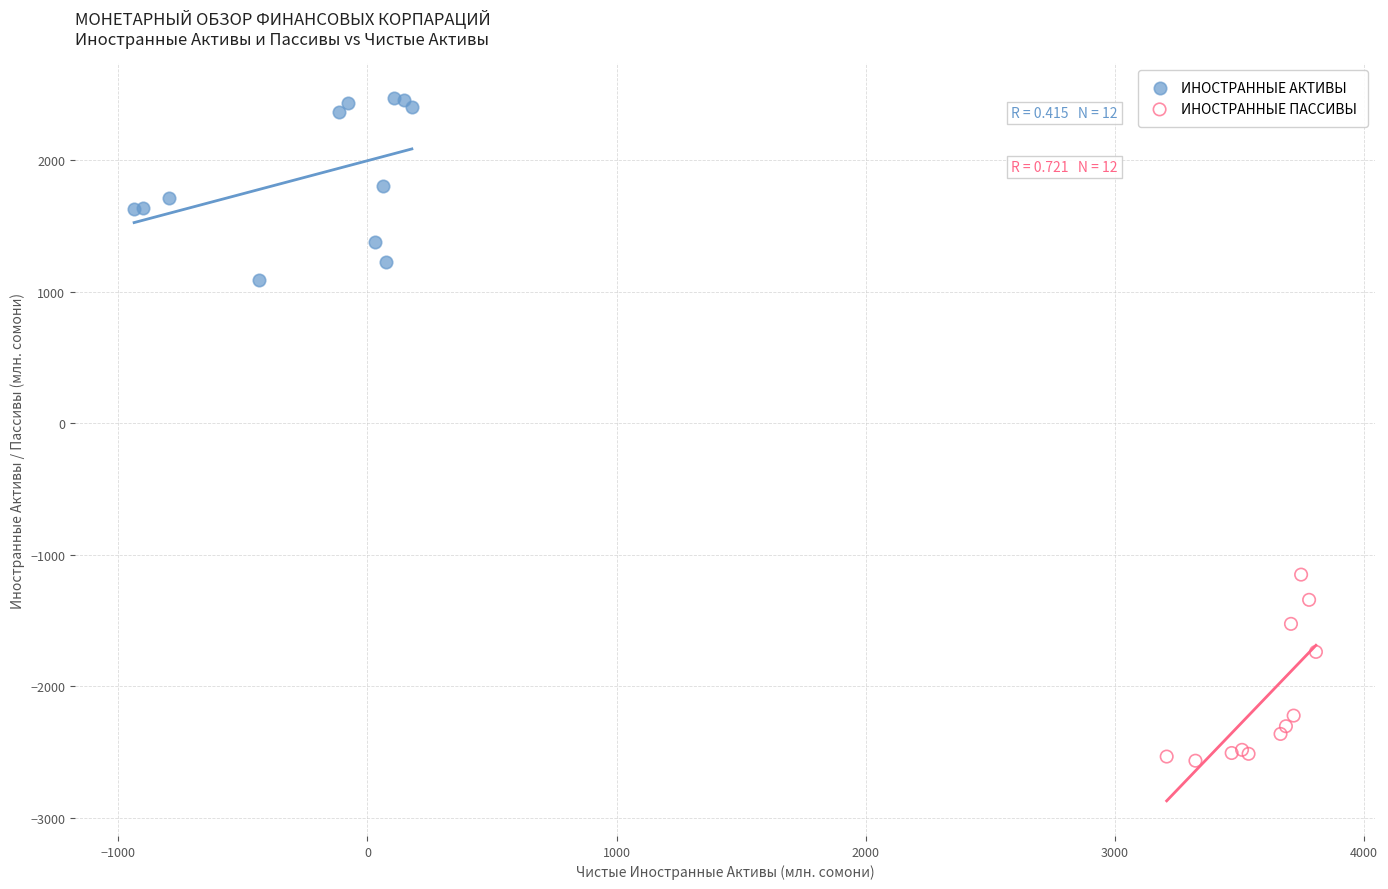

Which series reaches the minimum Y coordinate?

ИНОСТРАННЫЕ ПАССИВЫ